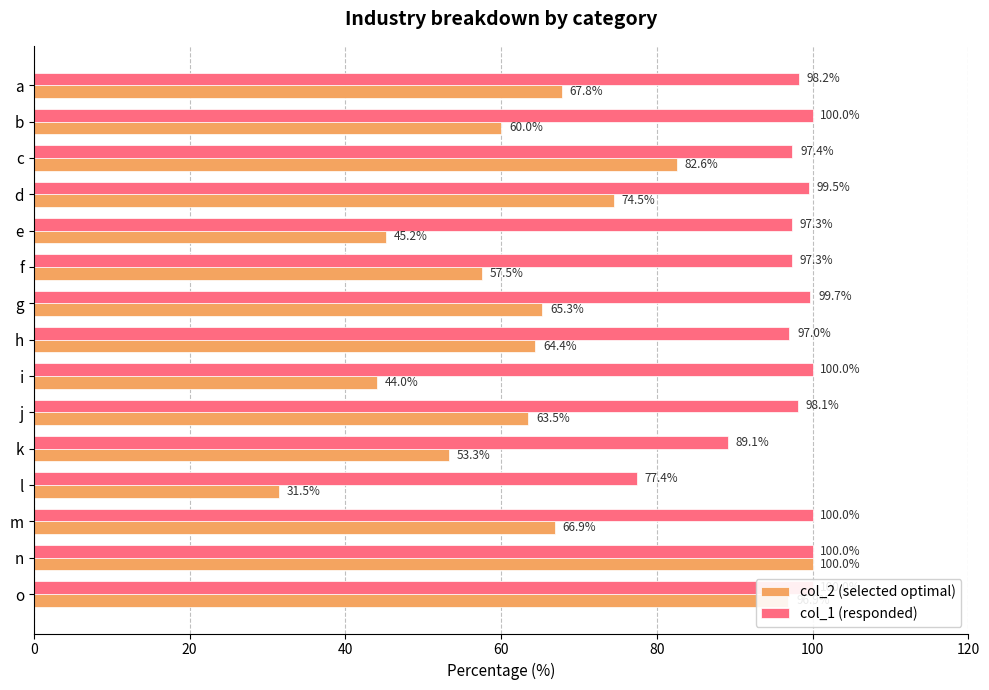

What position from the left is 13?

14